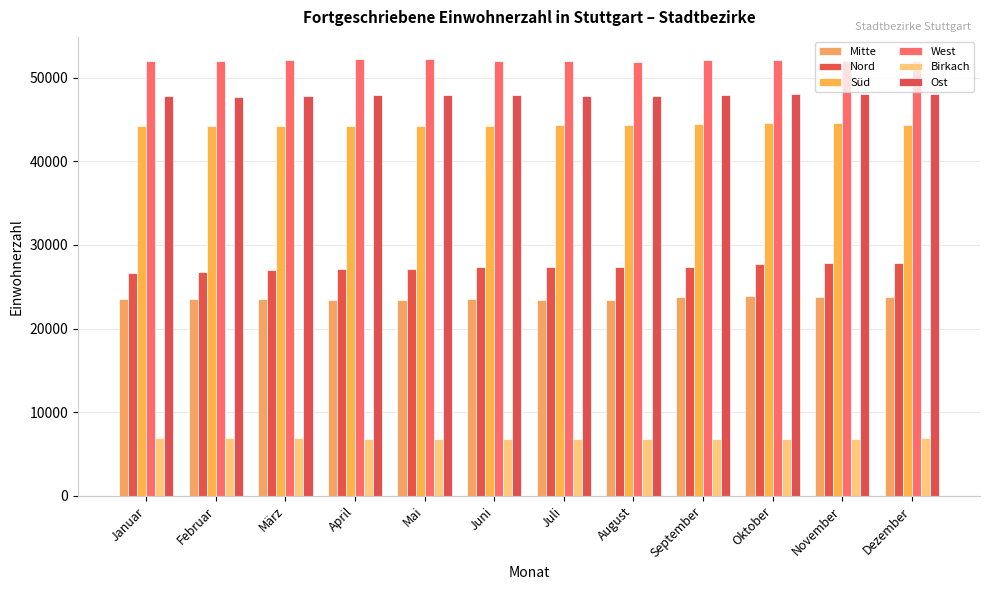

True or false: West has a value of 35681 at März.

False